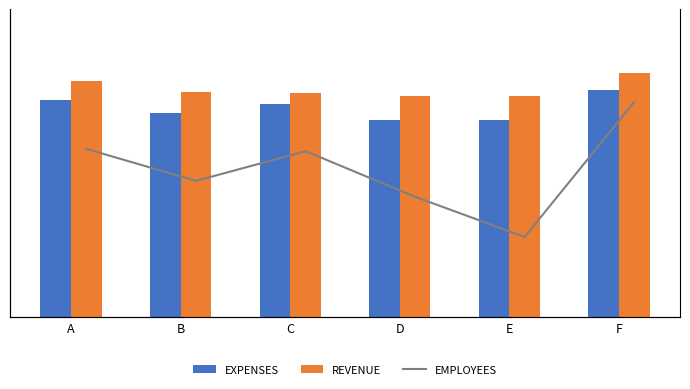

True or false: EXPENSES has a value of 76.0 at C.

True